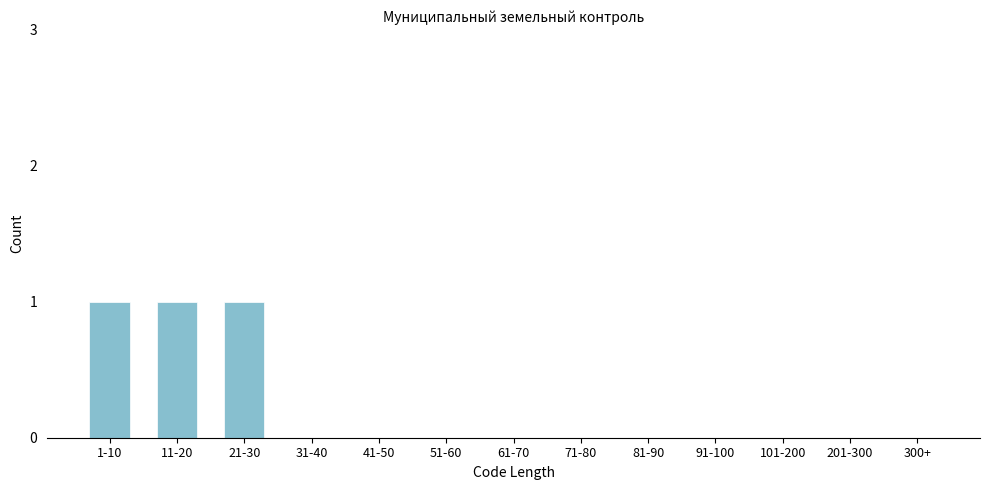

Reading right to left, what are all the values shown in this chart?

300+=0	201-300=0	101-200=0	91-100=0	81-90=0	71-80=0	61-70=0	51-60=0	41-50=0	31-40=0	21-30=1	11-20=1	1-10=1